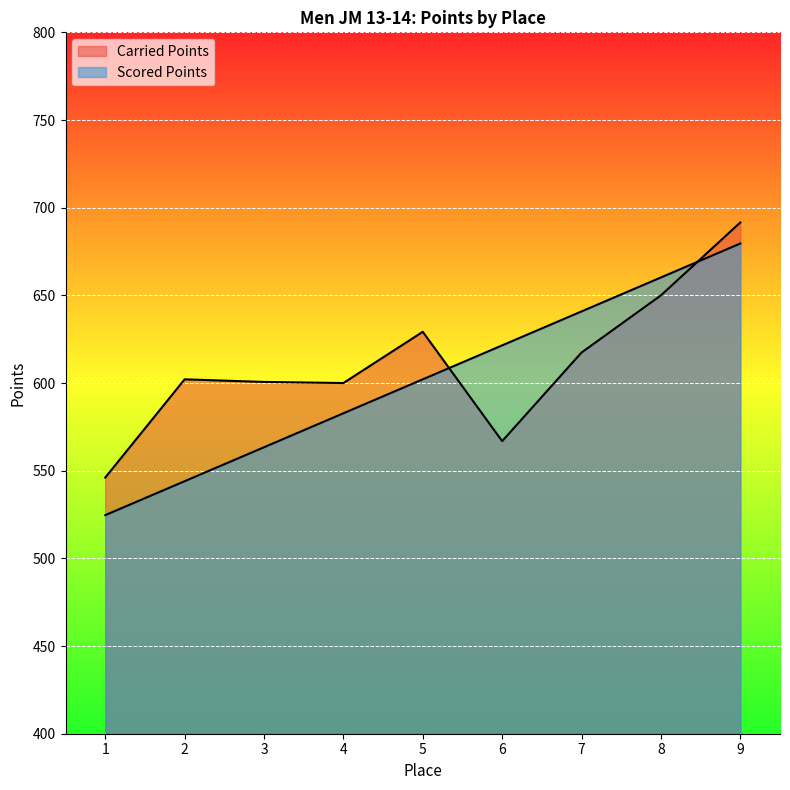

Between 8 and 9, which is larger?

9